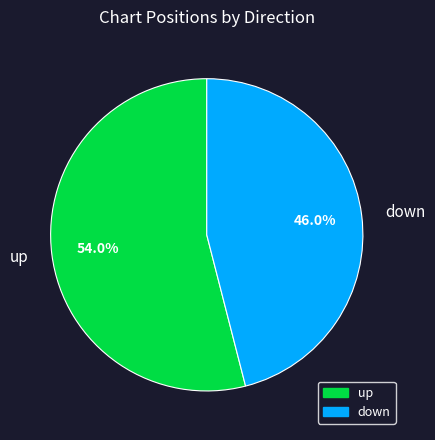

What percentage is the down slice, to the nearest percent?

46%